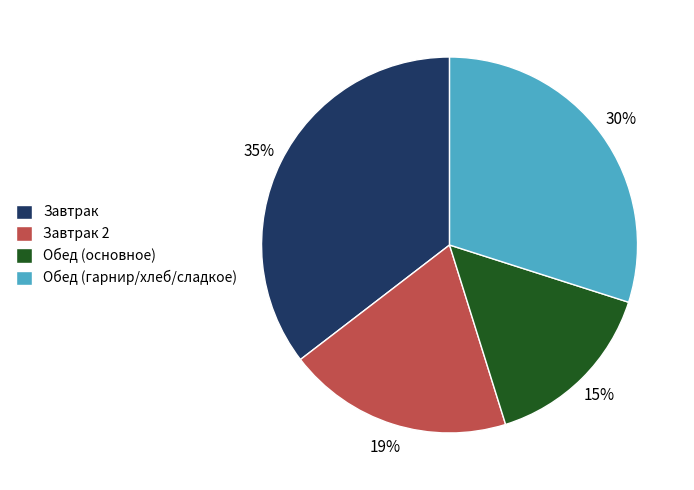

What percentage is the Завтрак slice, to the nearest percent?

35%